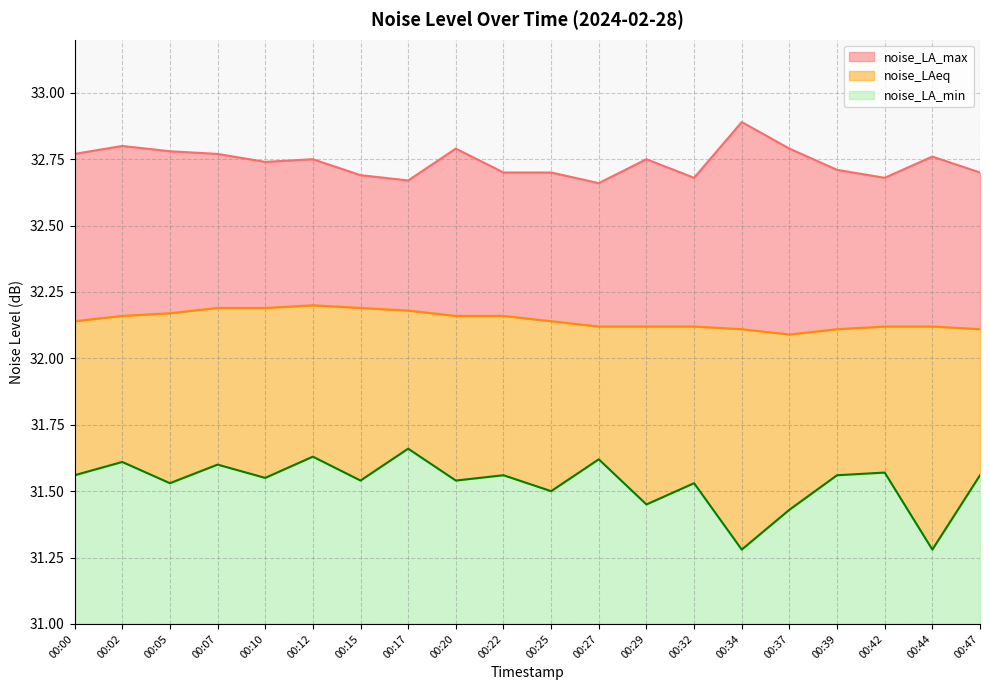

True or false: noise_LA_max and noise_LAeq intersect in this chart.

False